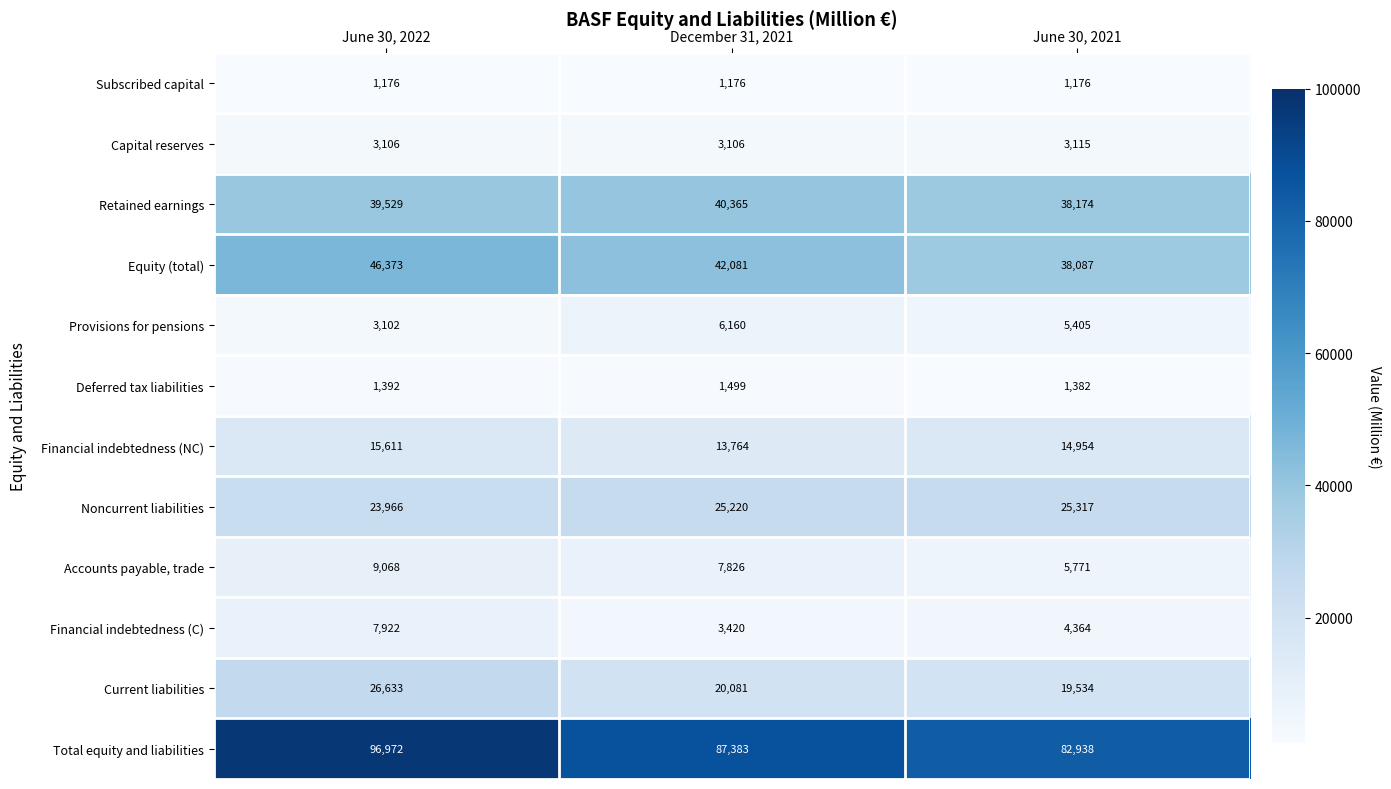

Where is Deferred tax liabilities nearest to the value 1440?

June 30, 2022